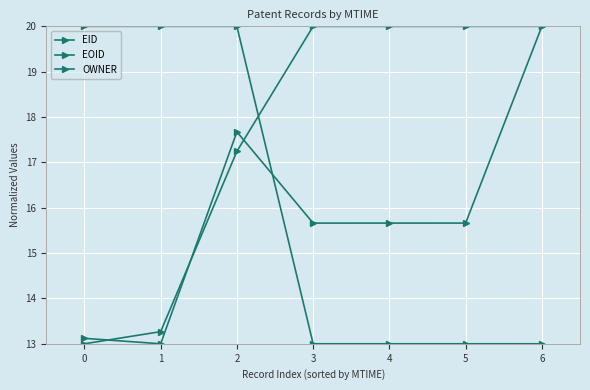

Which series has the largest total across all categories?

EOID